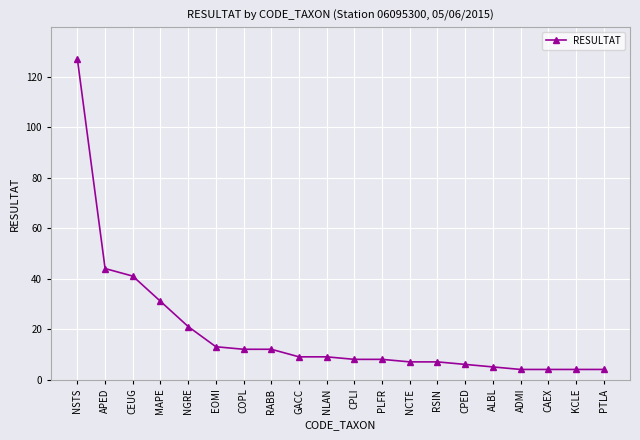

What is the label of the 16th point from the right?

NGRE